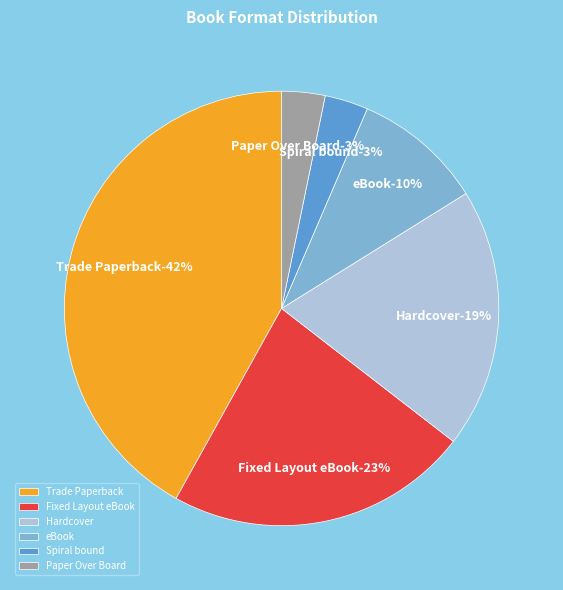

To the nearest percent, what percentage of the pie is Paper Over Board?

3%